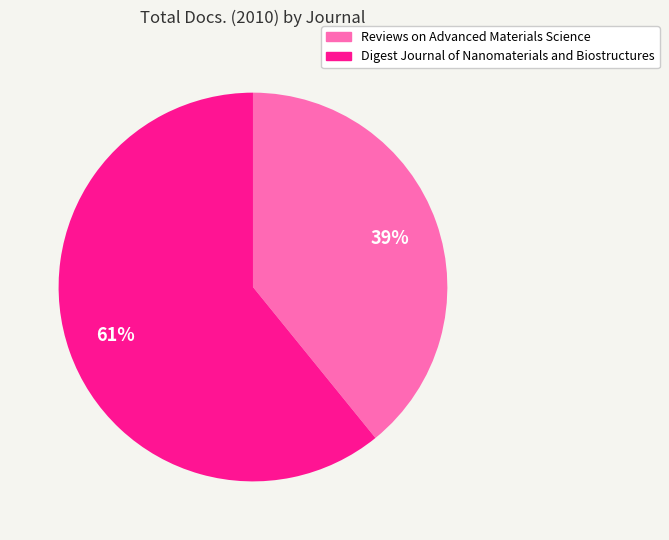

Approximately how many times larger is the value at Digest Journal of Nanomaterials and Biostructures compared to Reviews on Advanced Materials Science?

1.6